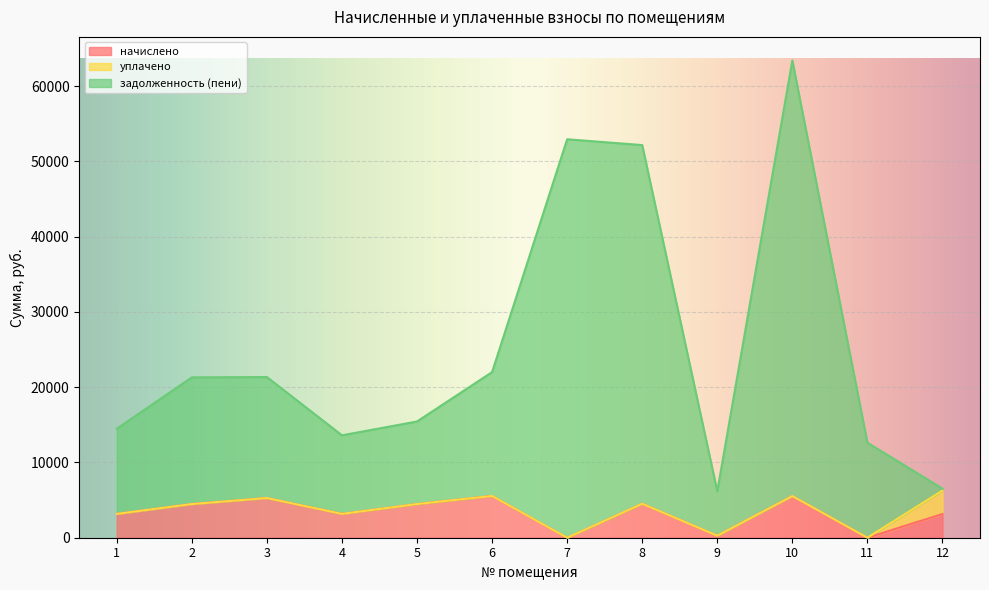

What is the value of the начислено point at the 8th from the left?

4516.8